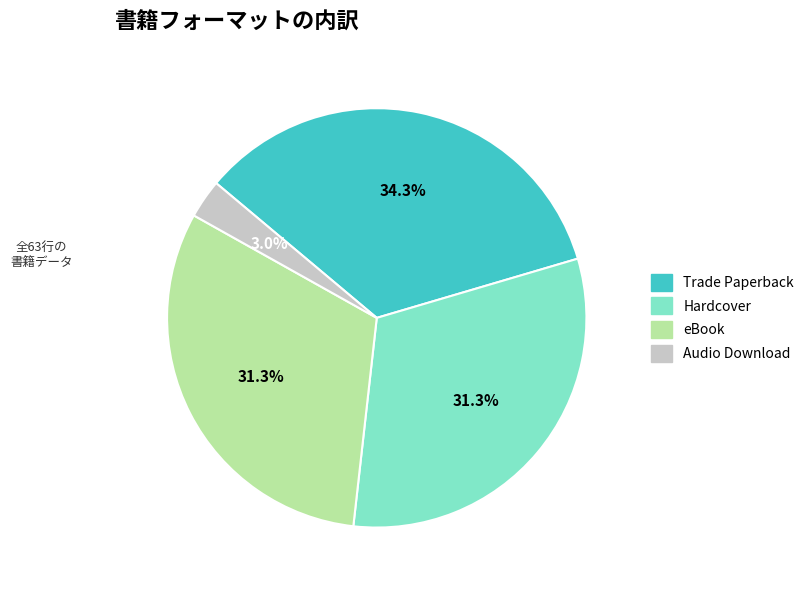

Which has a higher value, eBook or Trade Paperback?

Trade Paperback